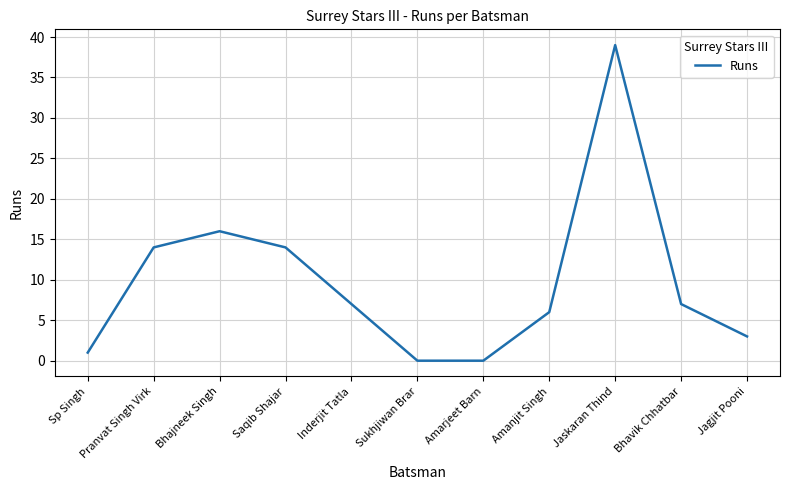

The chart shows a value of 14 at Saqib Shajar. True or false?

True